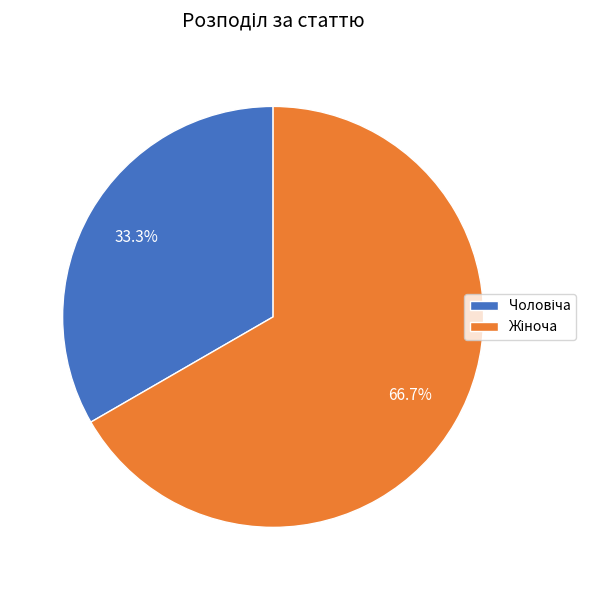

Is there any slice that represents more than half of the pie?

Yes